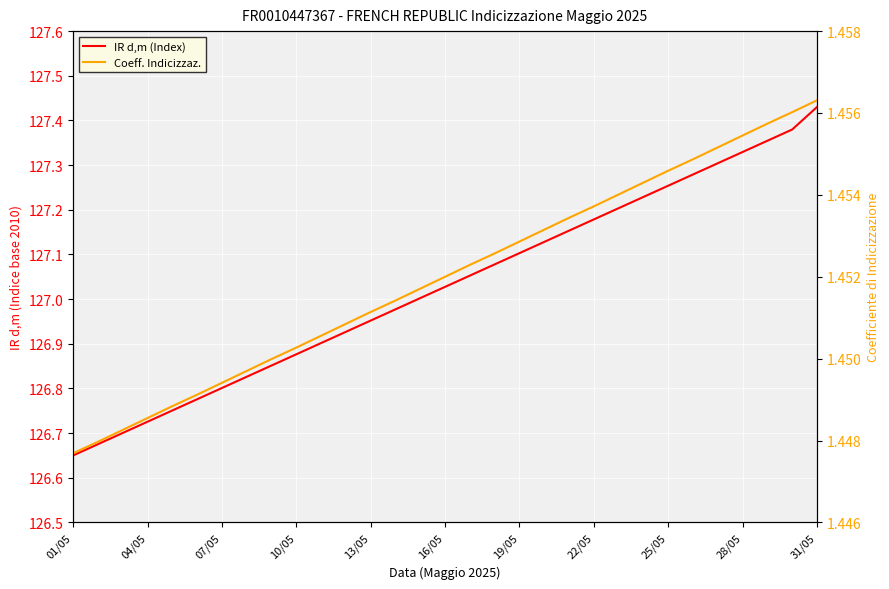

What is the greatest value displayed?

127.4